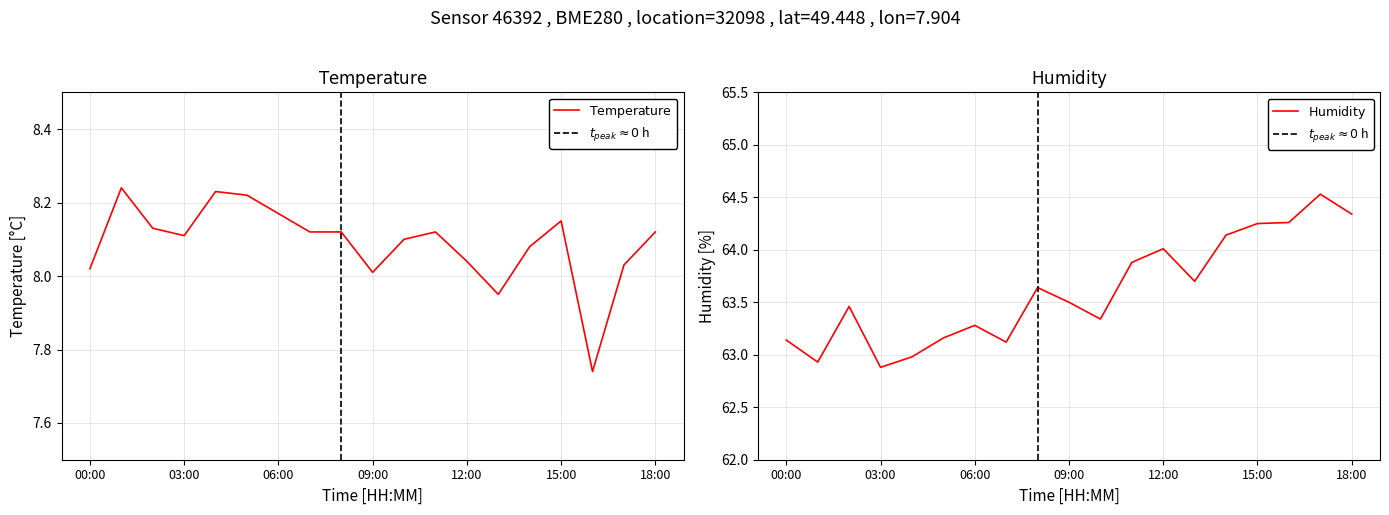

The value of humidity at 00:00 is 97.7. True or false?

False